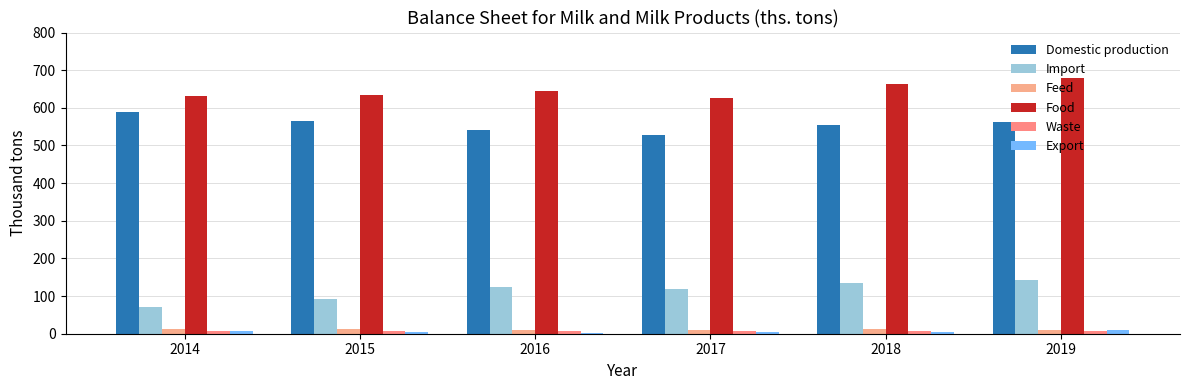

How many series are shown in this chart?

6